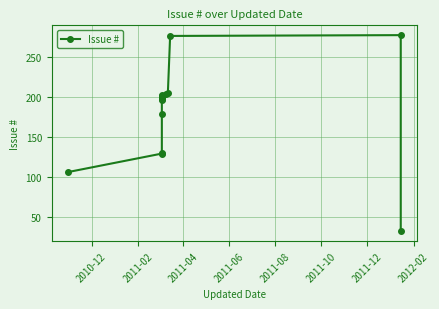

How many interior local peaks (higher than both neighbors) does the data have?

1